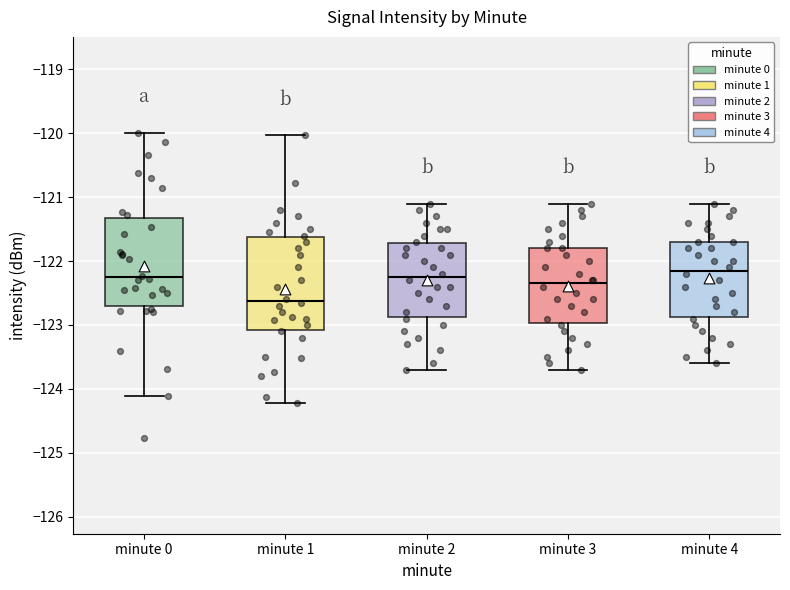

Where does the lower whisker of the box for minute 1 end on the y-axis? The values are not printed on the chart, so give them approximately, as read against the axis.

-124.2